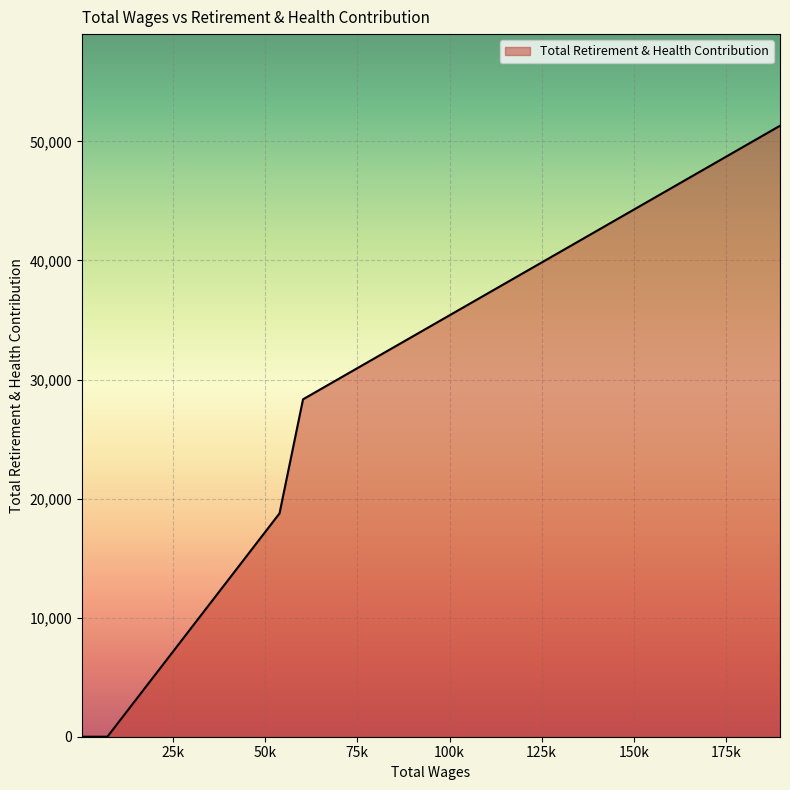

How many lines are shown in the chart?

1